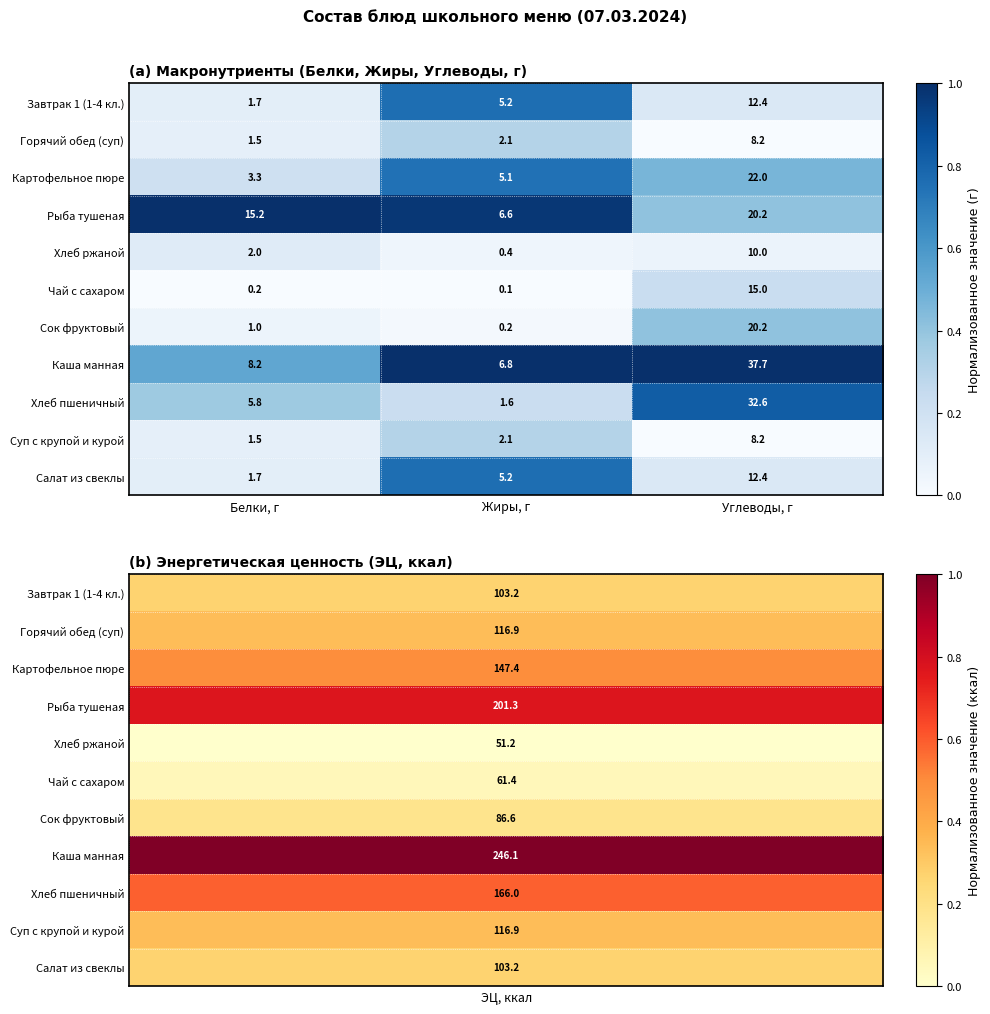

The value of Картофельное пюре at Углеводы, г is 34.5. True or false?

False